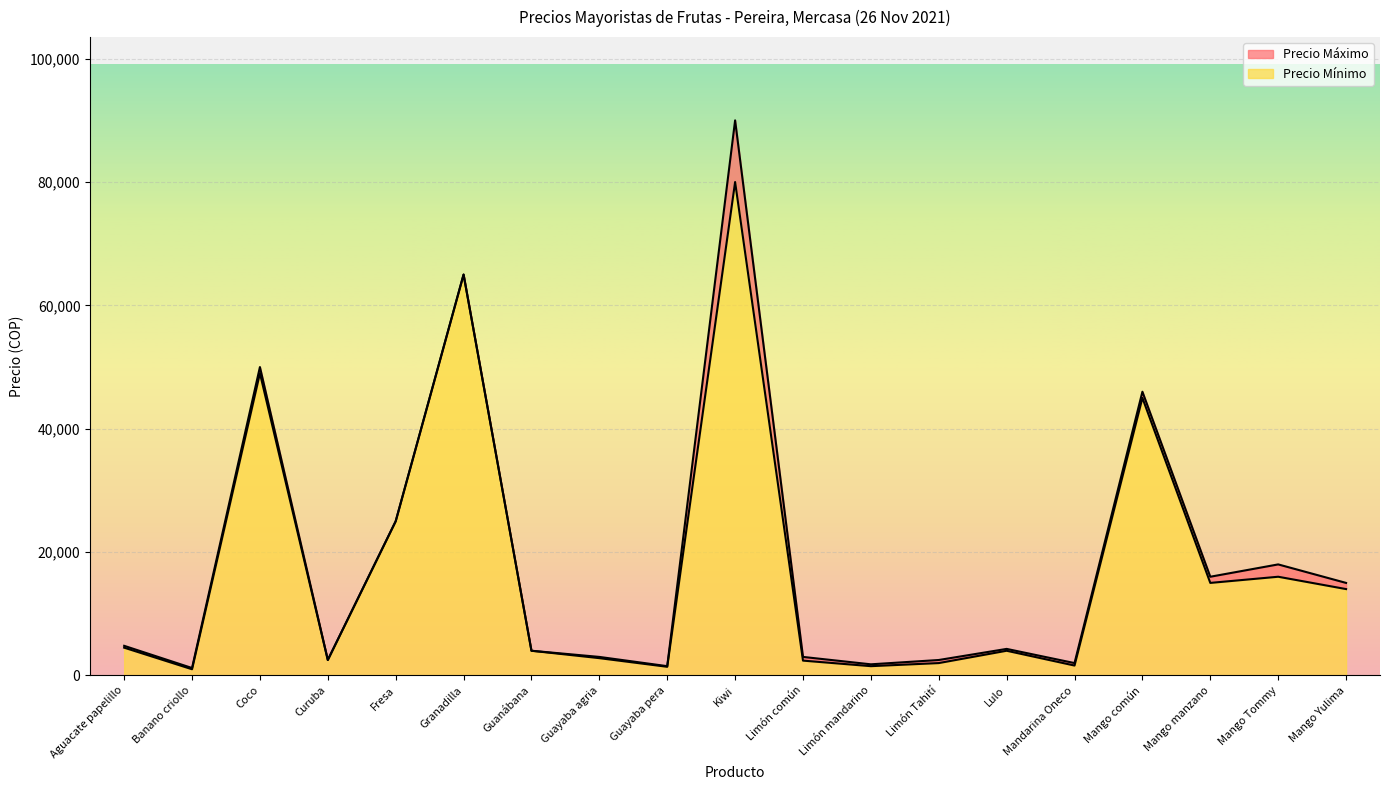

What is the spread (max minus min) of values at Mandarina Oneco?

400